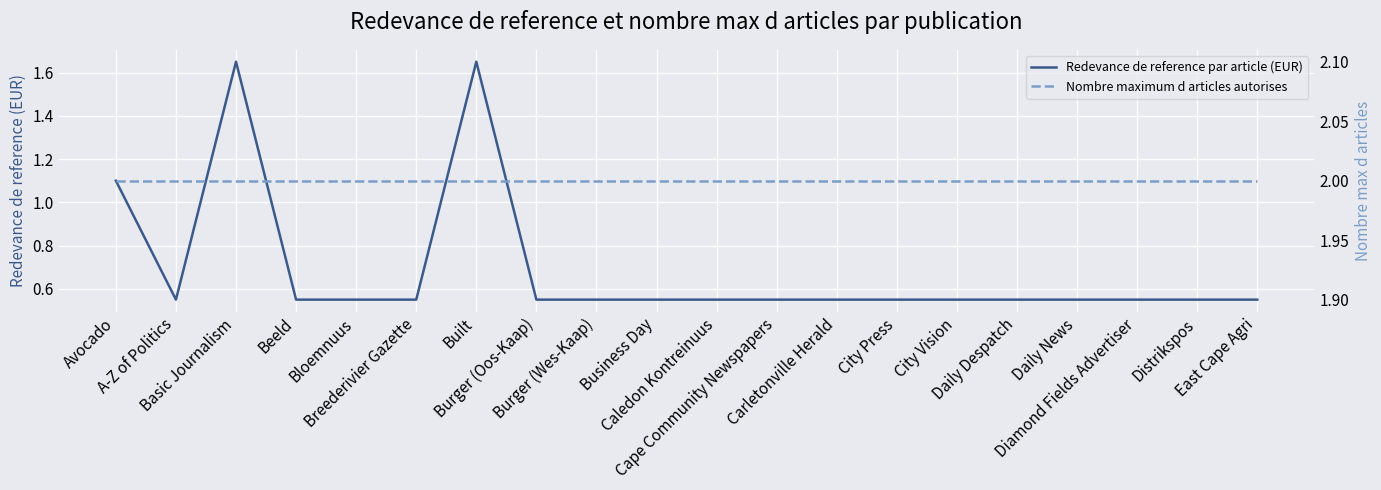

What is the label of the 16th point from the left?

Daily Despatch